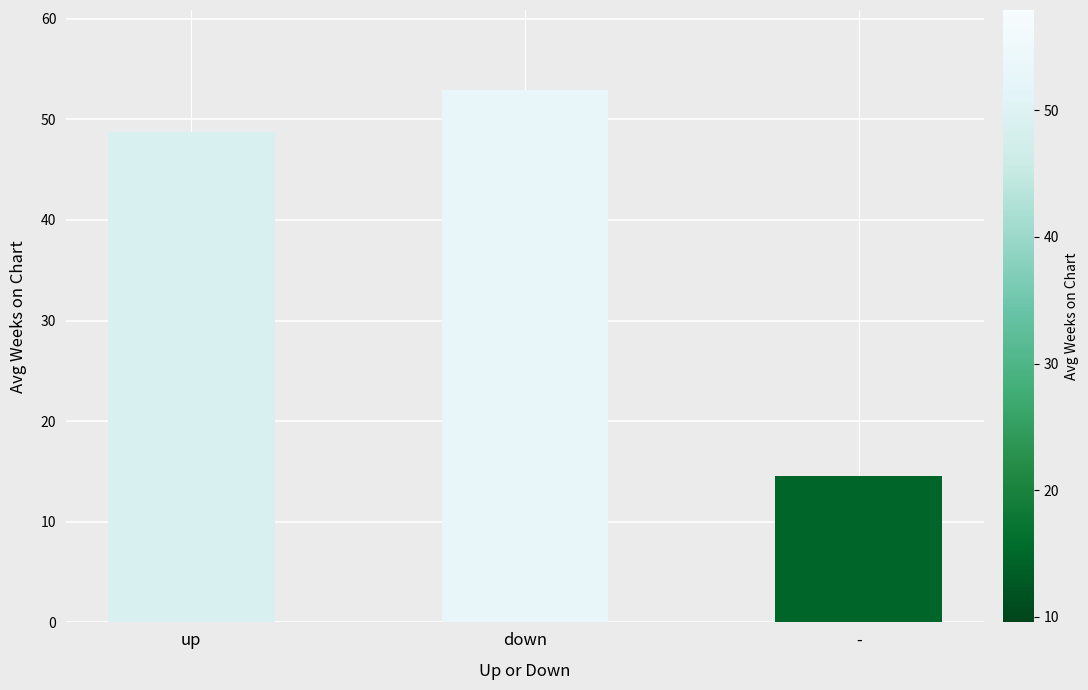

Count the number of values greater than 48.

2